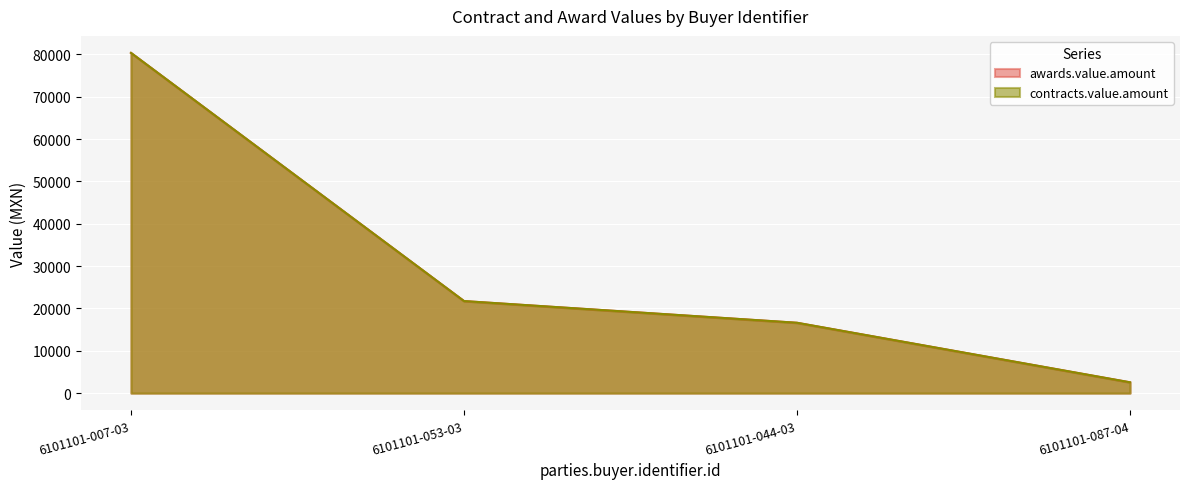

True or false: contracts.value.amount and awards.value.amount cross at least once.

False